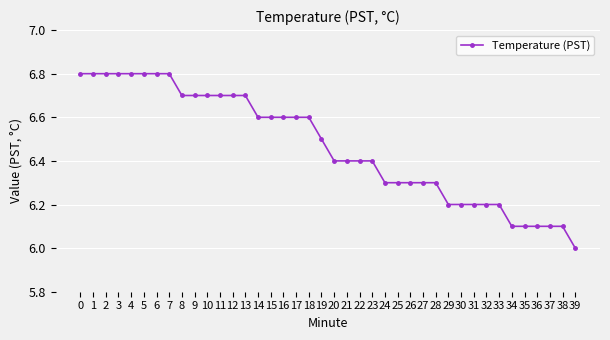

What is the change in value from 9 to 20?

-0.3